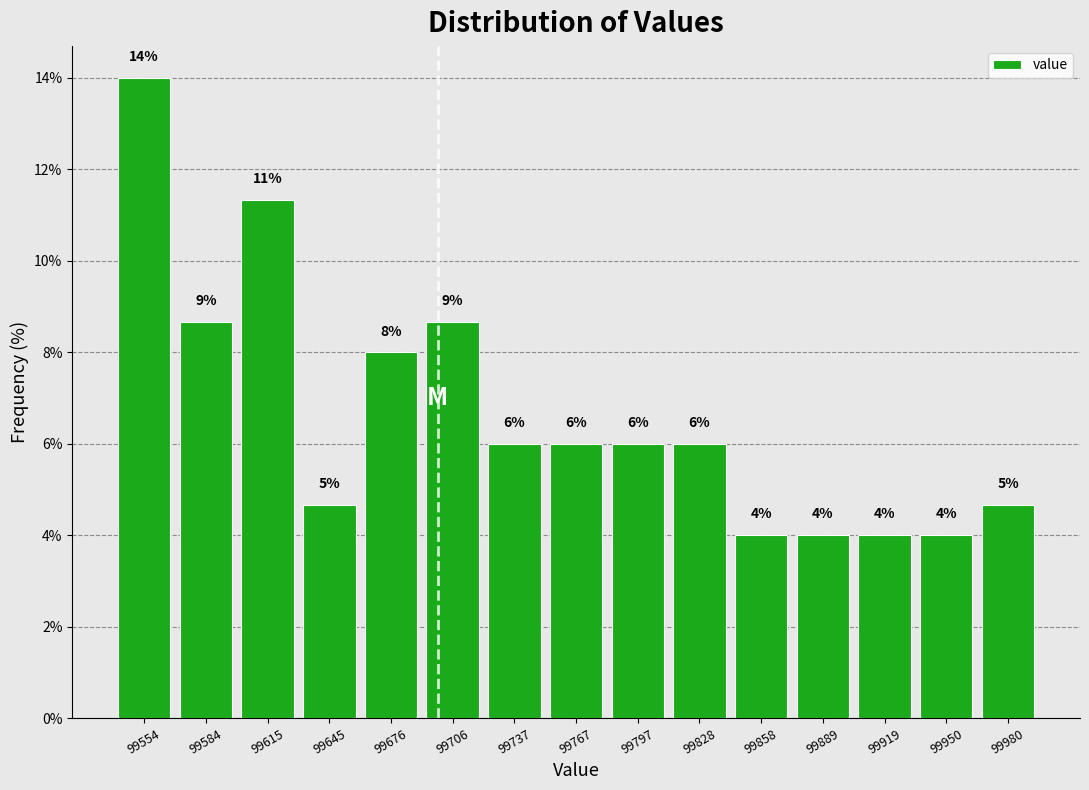

Which range on the x-axis has the tallest bar?

99540 to 99570